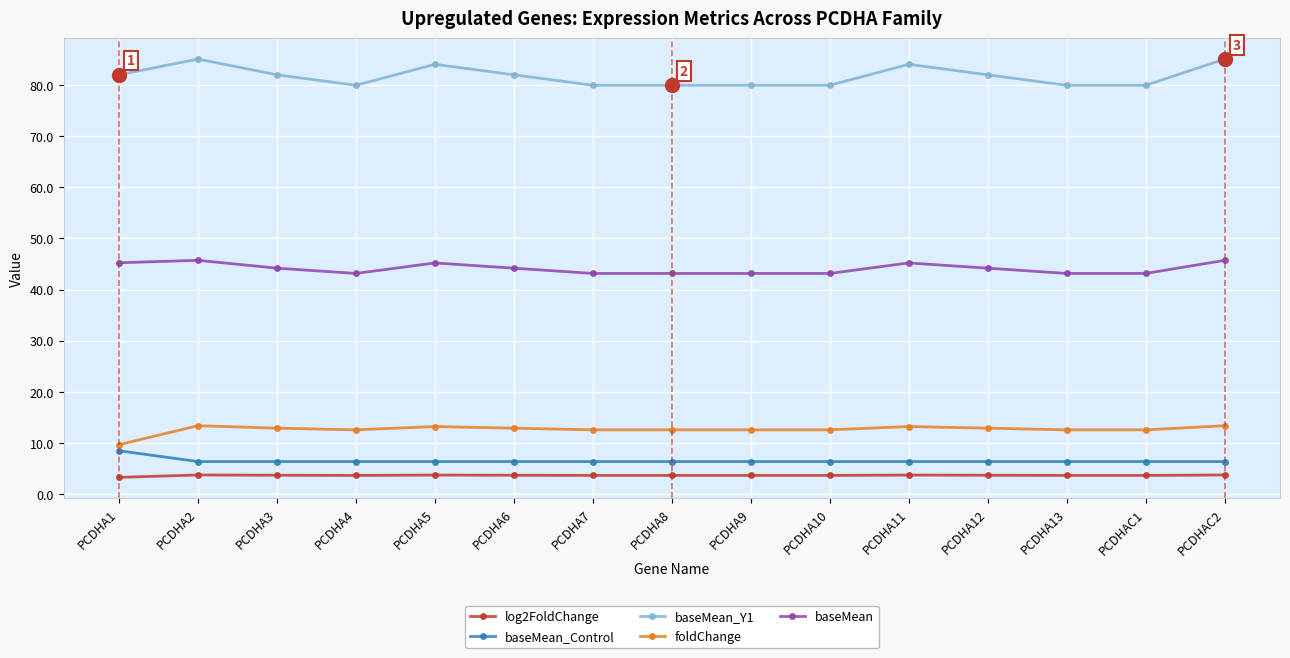

Is it true that baseMean equals 44.2 at PCDHA3?

True